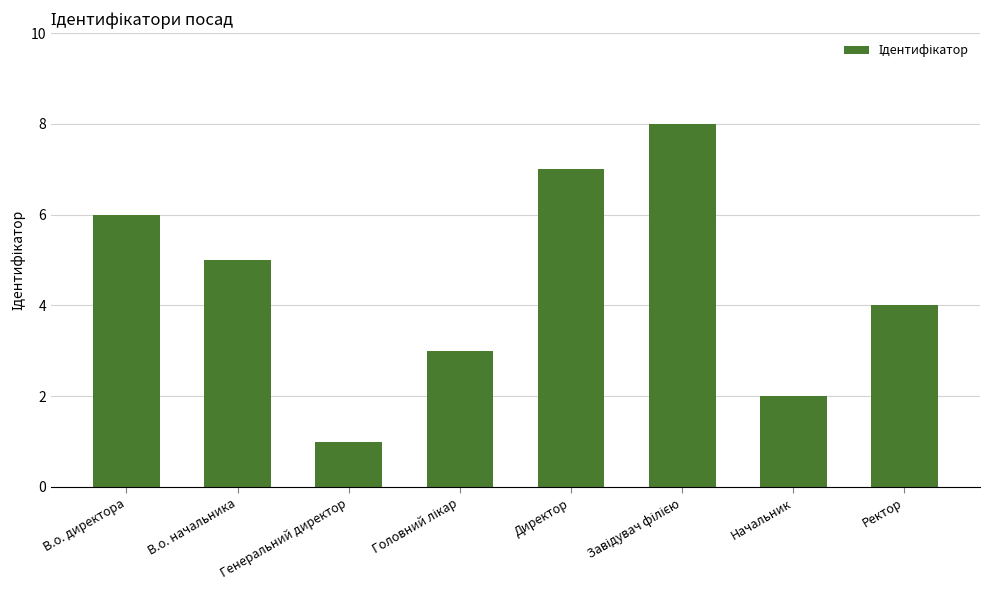

What is the label of the 5th bar from the left?

Директор